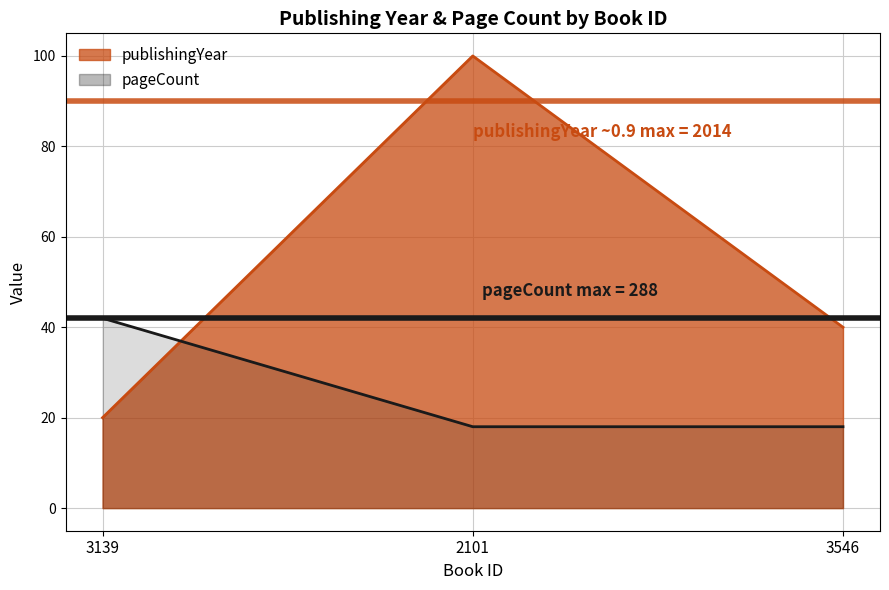

Count the number of categories in the chart.

3